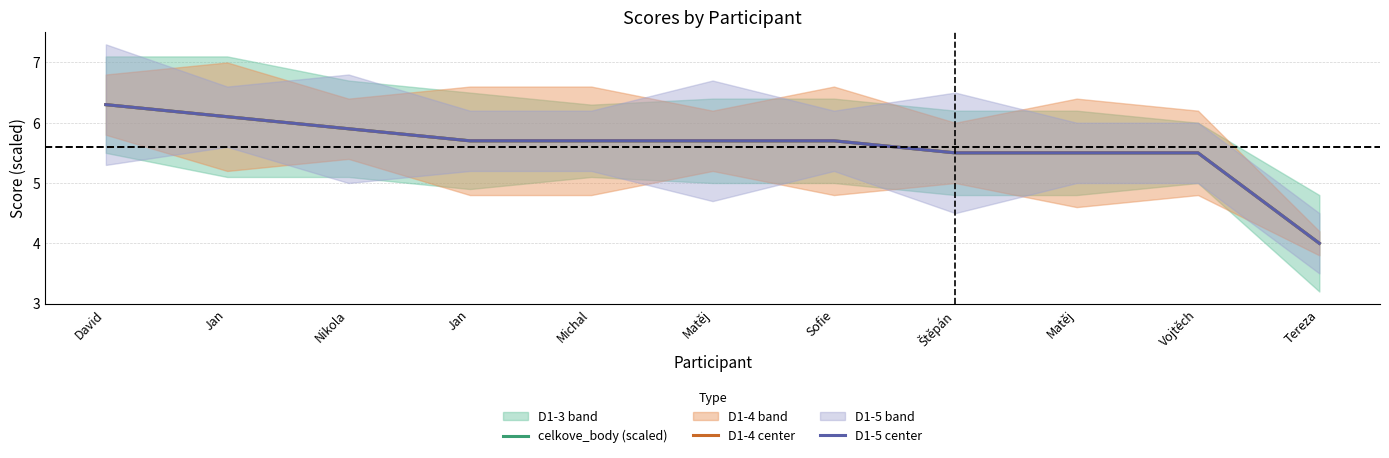

Reading left to right, list all the values displayed in this chart.

celkove_body (scaled): 6.3	6.1	5.9	5.7	5.7	5.7	5.7	5.5	5.5	5.5	4.0
D1-4 center: 6.3	6.1	5.9	5.7	5.7	5.7	5.7	5.5	5.5	5.5	4.0
D1-5 center: 6.3	6.1	5.9	5.7	5.7	5.7	5.7	5.5	5.5	5.5	4.0